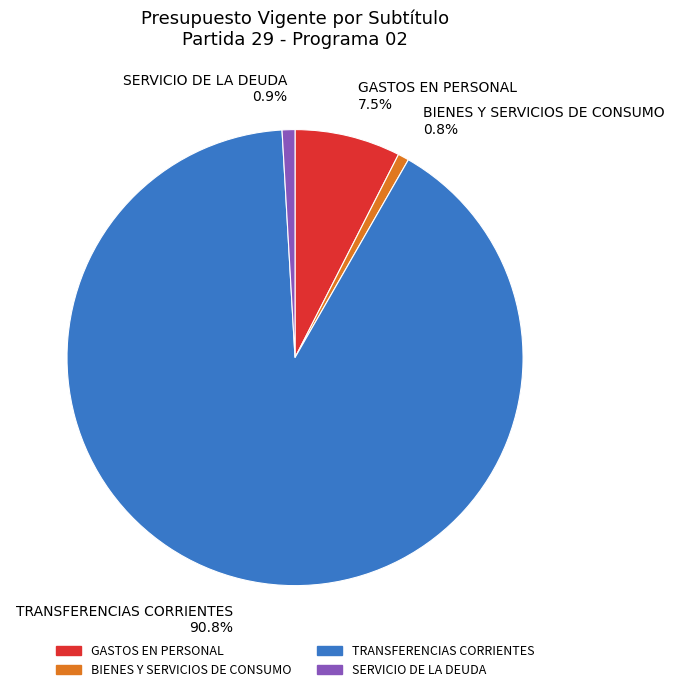

Which slice is the largest?

TRANSFERENCIAS CORRIENTES